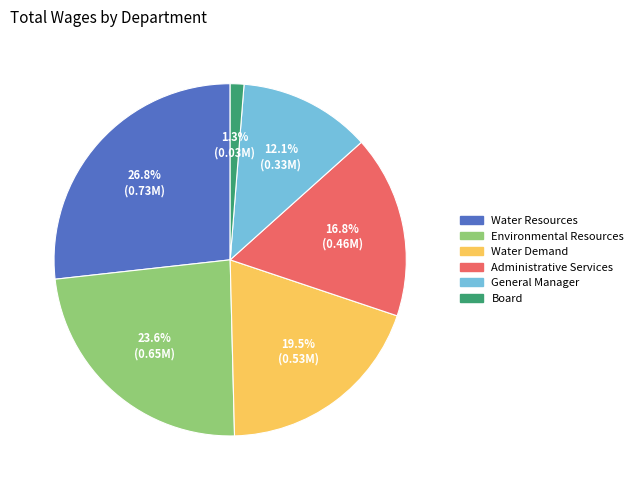

Rank the categories by value from lowest to highest.

Board, General Manager, Administrative Services, Water Demand, Environmental Resources, Water Resources